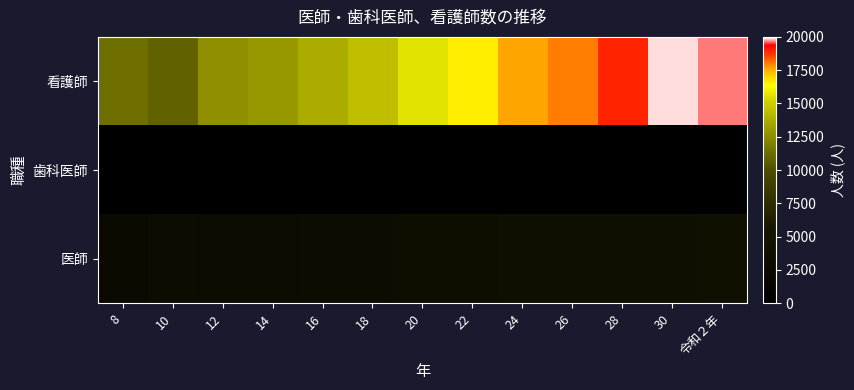

Which label corresponds to the smallest value in the chart?

8